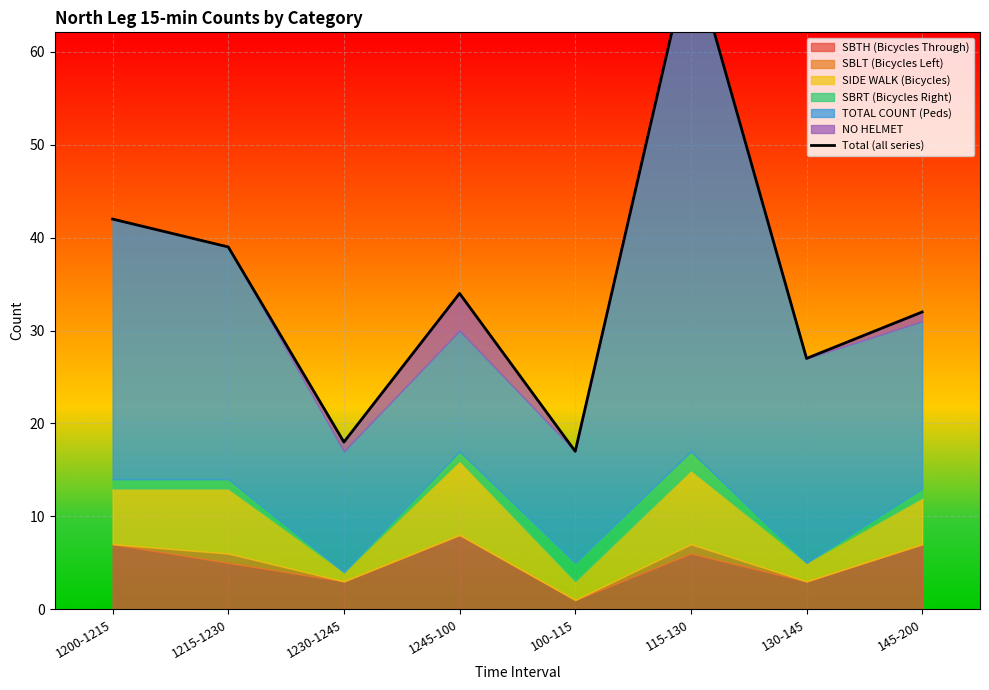

At which label is the value closest to 44?

1200-1215